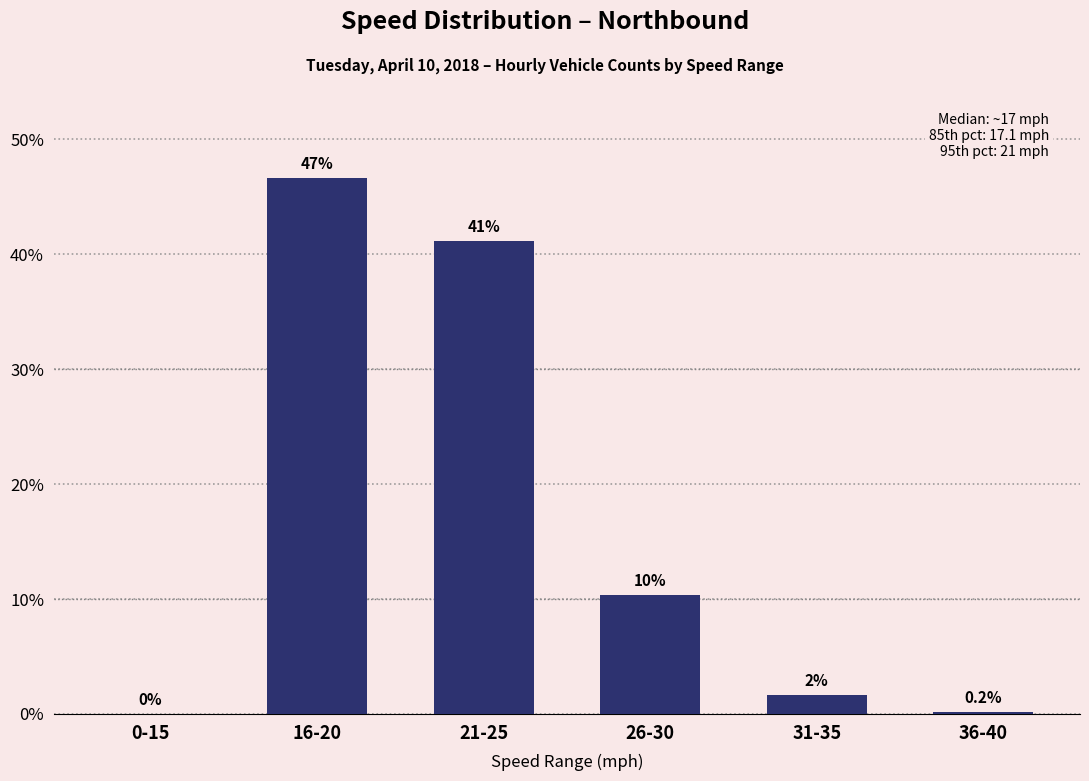

Between 26-30 and 0-15, which is larger?

26-30